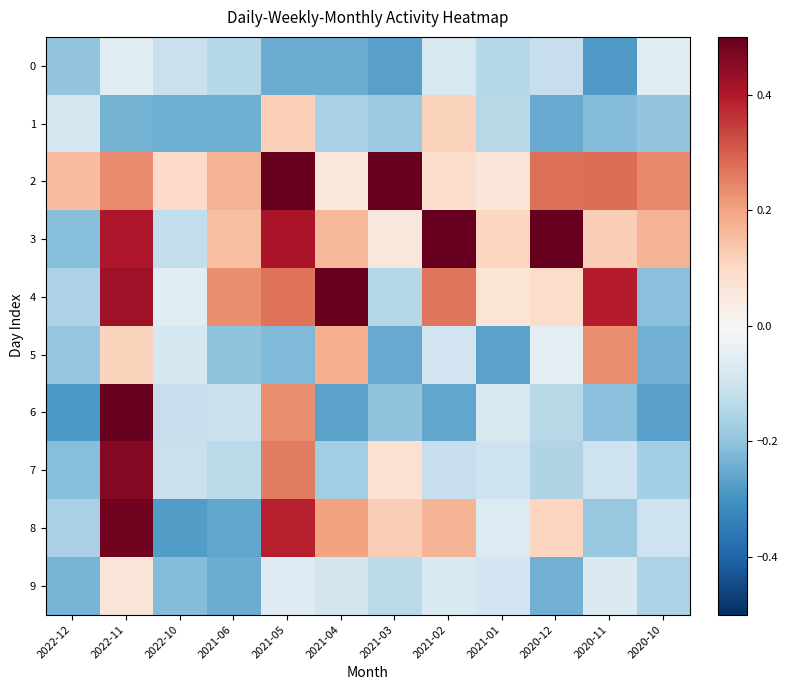

At which category is the sum across all series the highest?

2022-11